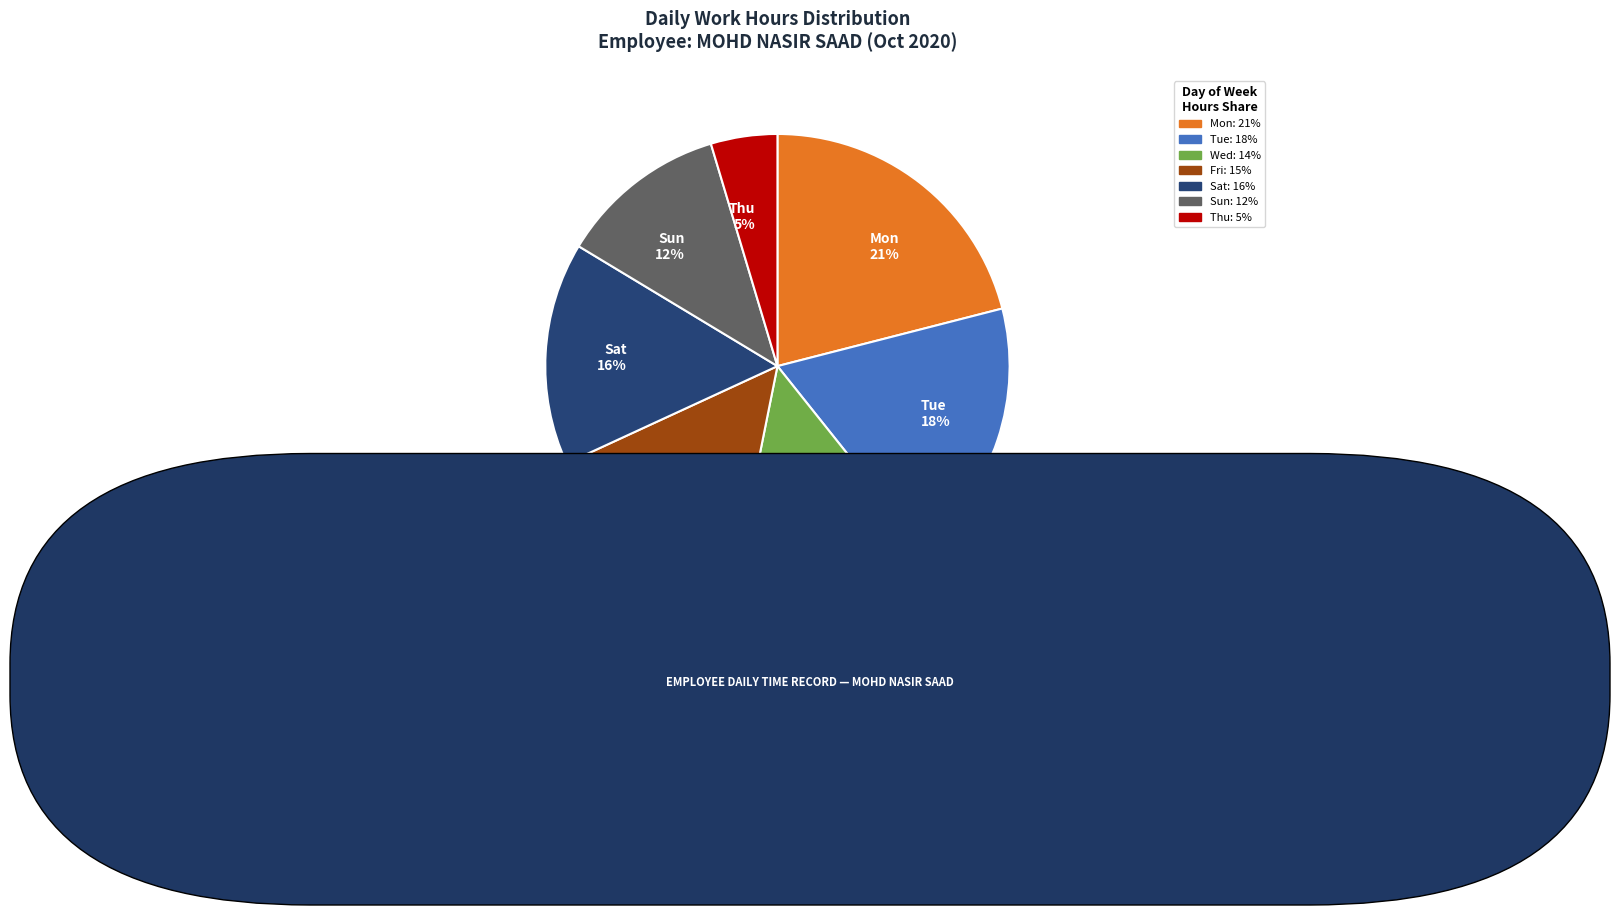

True or false: Fri 15% accounts for 15% of the total.

True